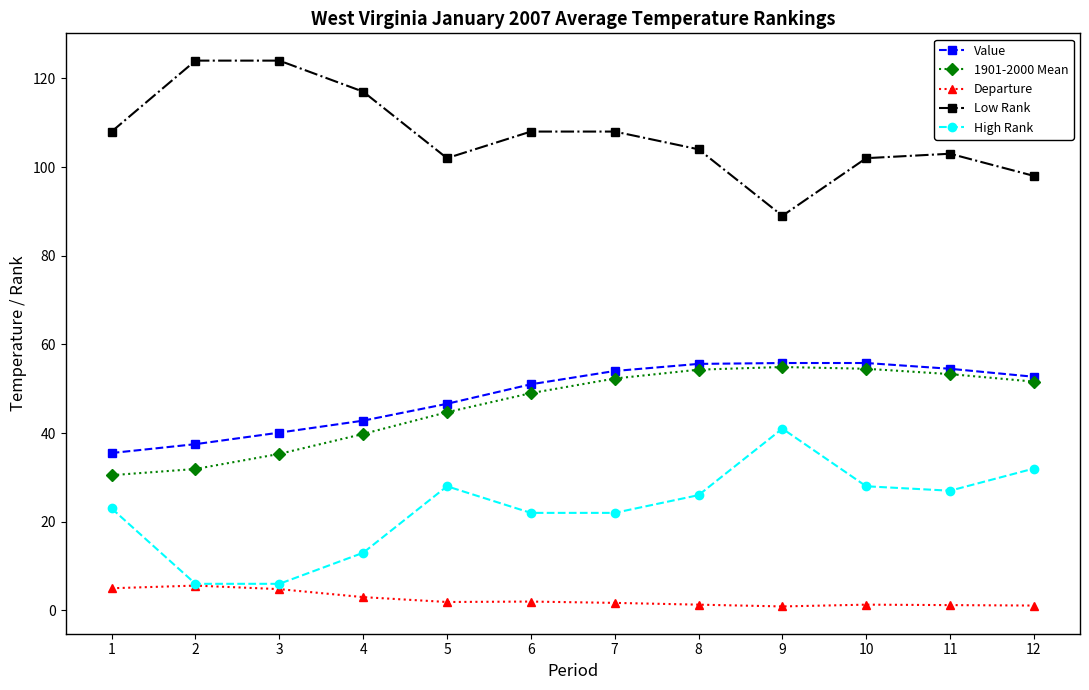

True or false: High Rank and 1901-2000 Mean intersect in this chart.

False